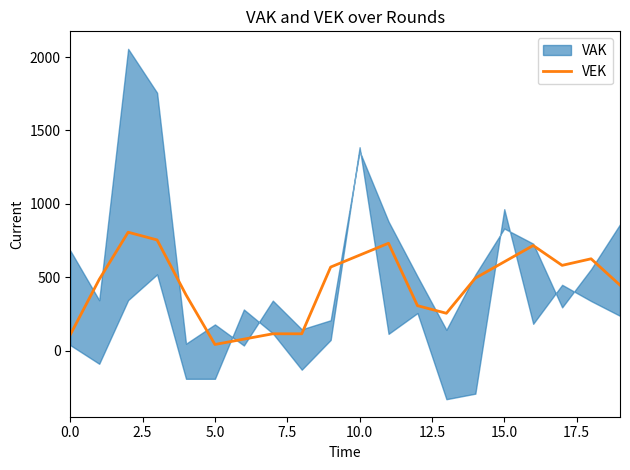

Count the number of values greater than 495.

10